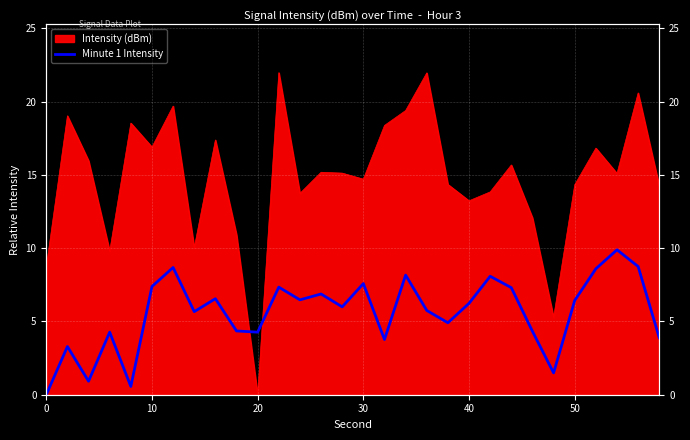

True or false: the data shows 8.3 at 7.

False